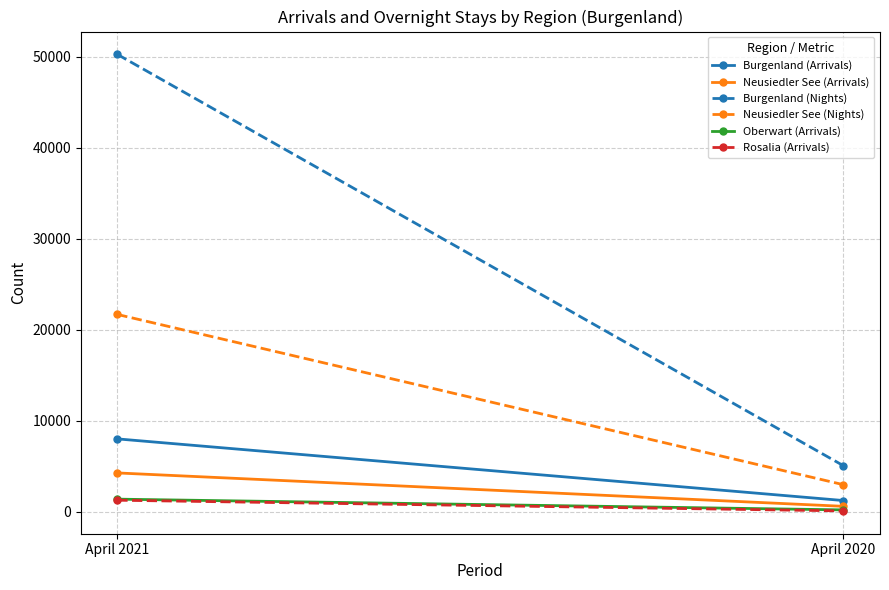

Which series changed the most between April 2021 and April 2020?

Burgenland (Nights)